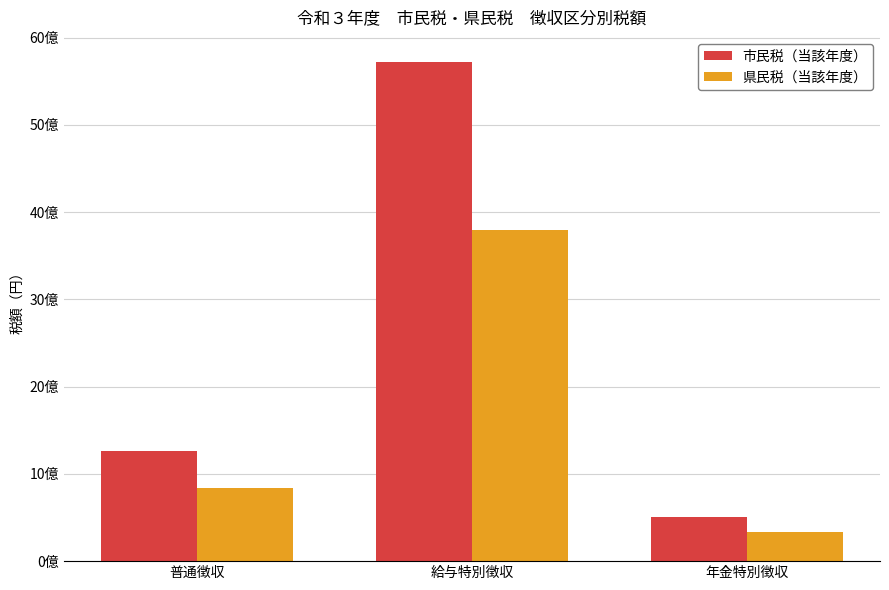

At which category does the chart reach its peak across all series?

給与特別徴収